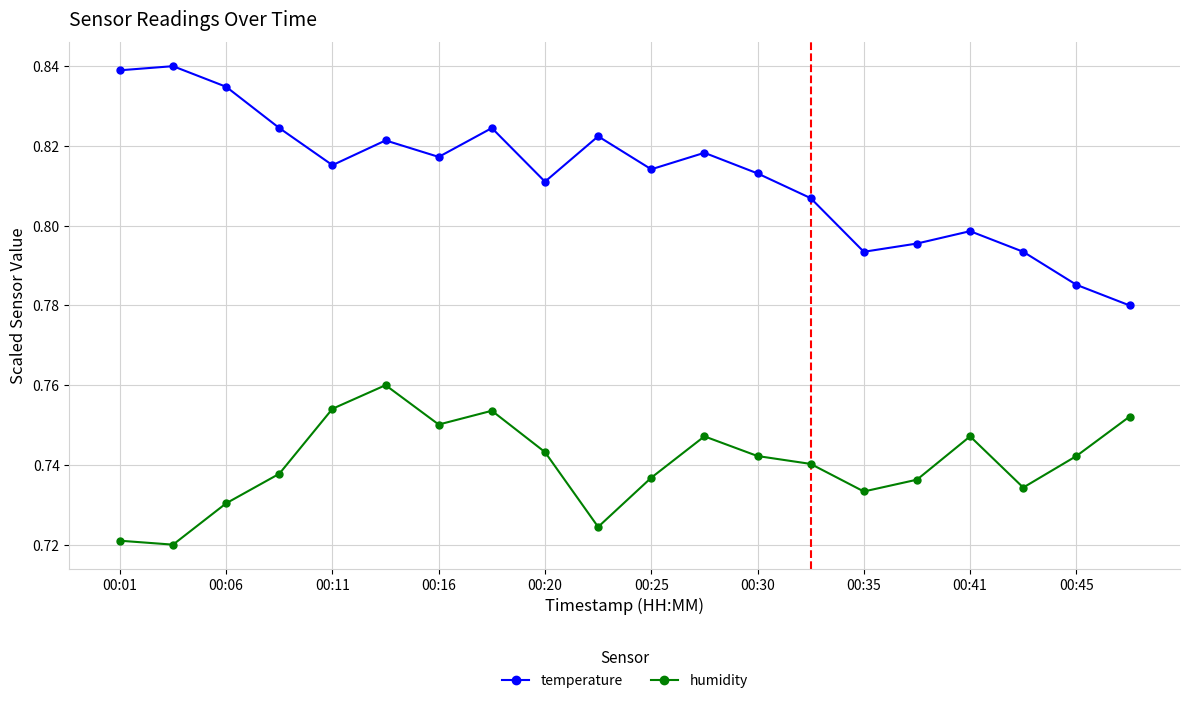

How many humidity values are between 0 and 1?

20